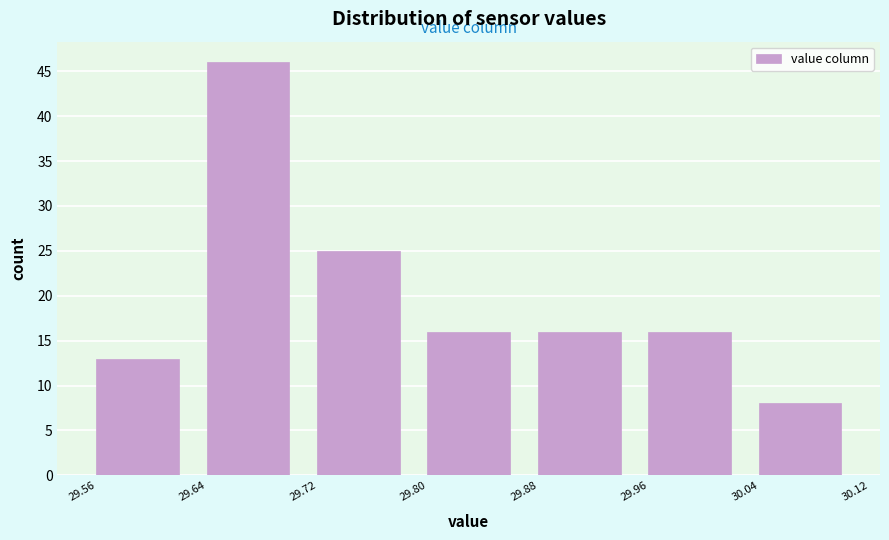

Over which range of the x-axis is the bar tallest?

29.64 to 29.72